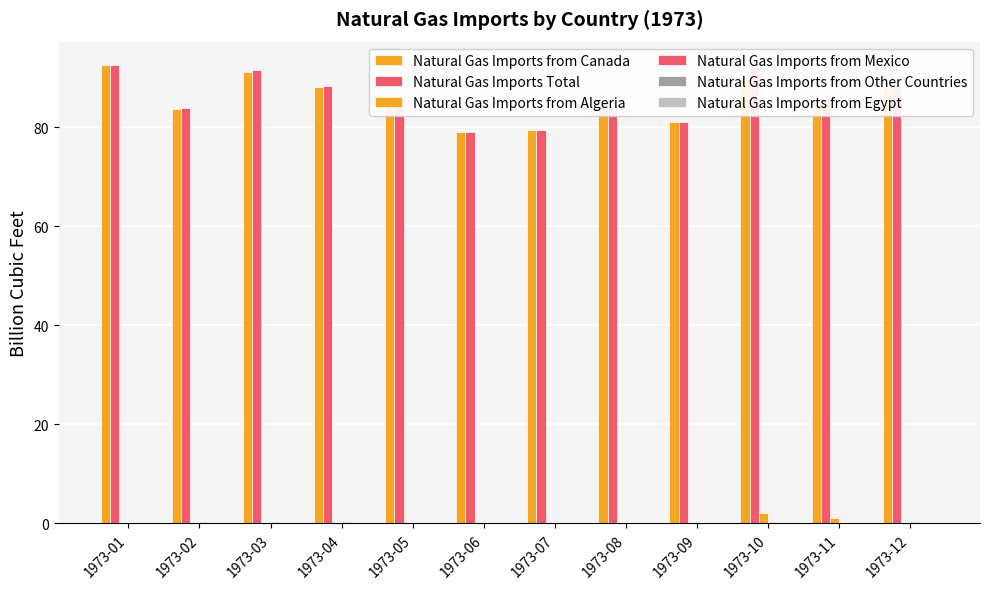

Are the bars grouped side by side (vs. stacked)?

Yes